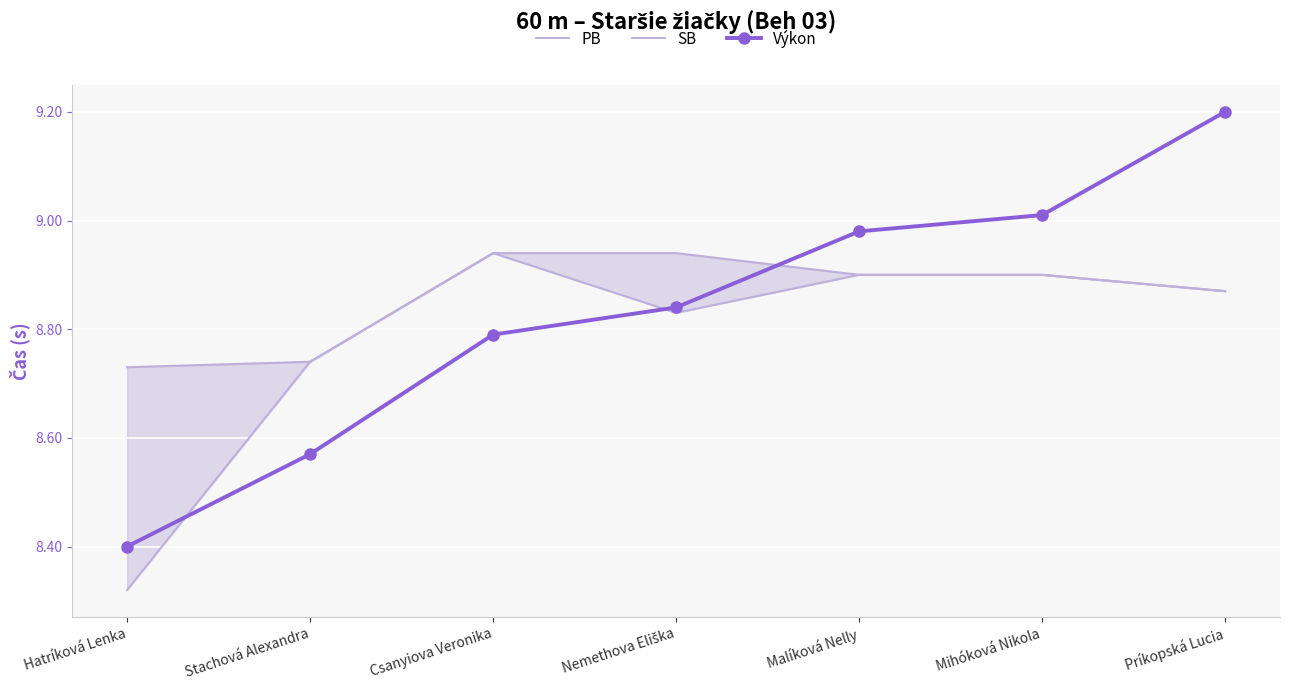

Between Mihóková Nikola and Príkopská Lucia, which is larger?

Mihóková Nikola